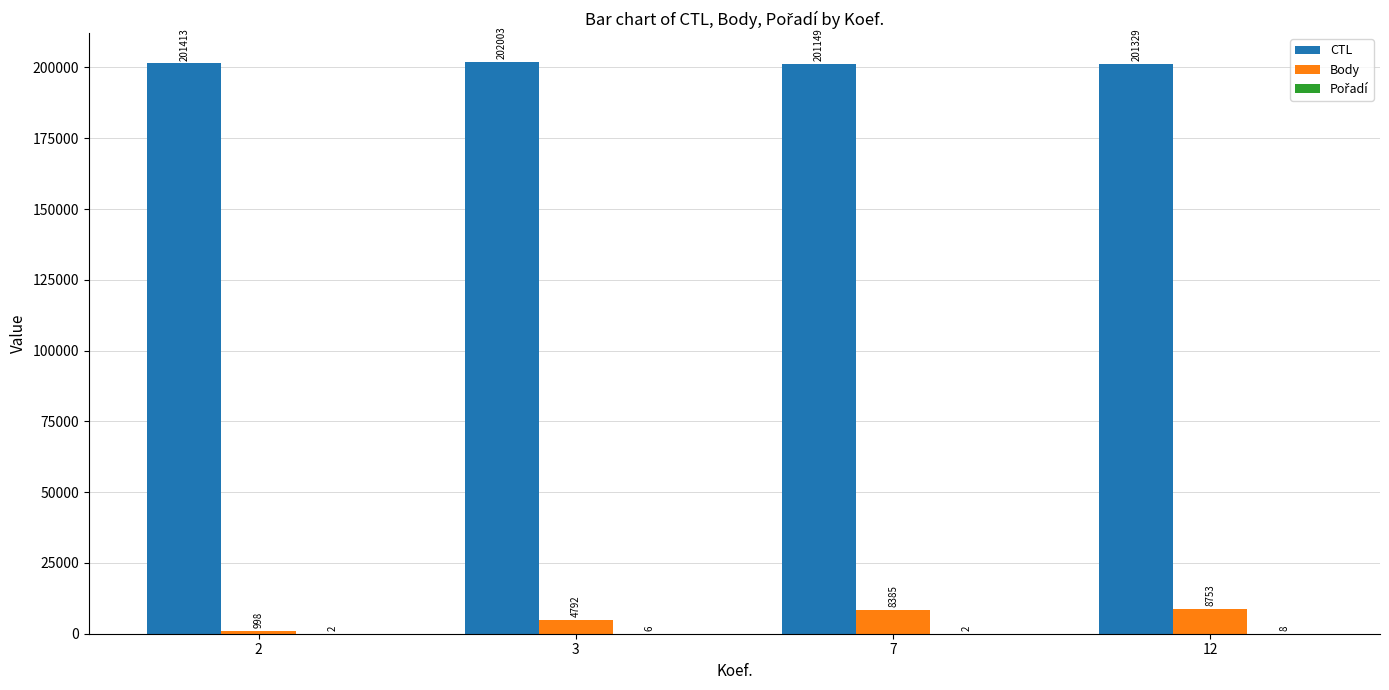

Where is Body nearest to the value 4875?

3